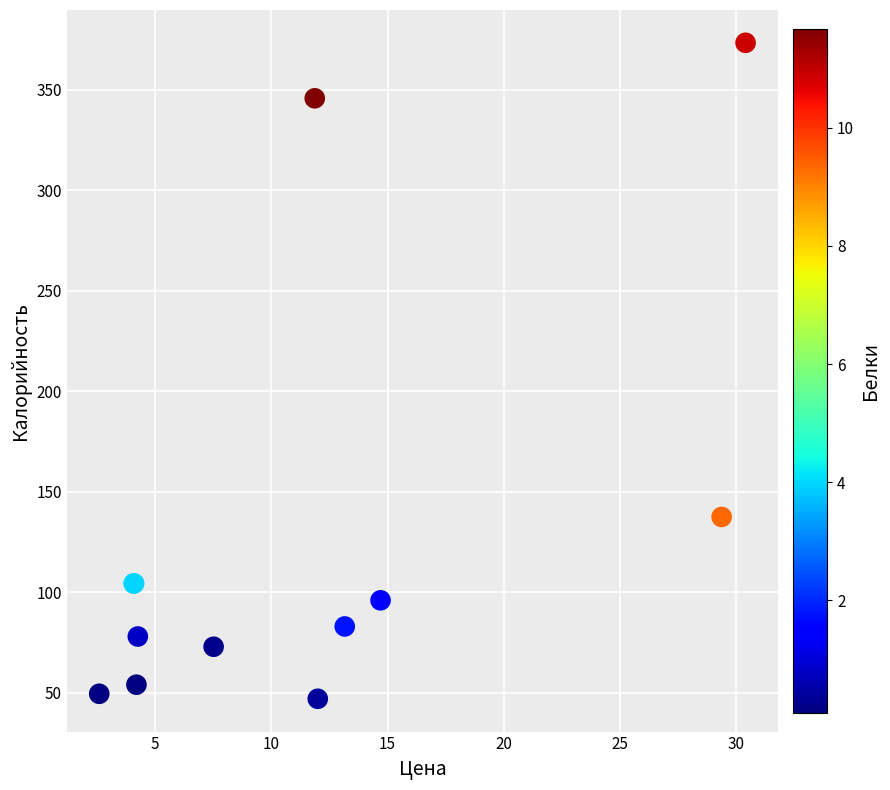

What Y value in the scatter plot is closest to 210?

137.5